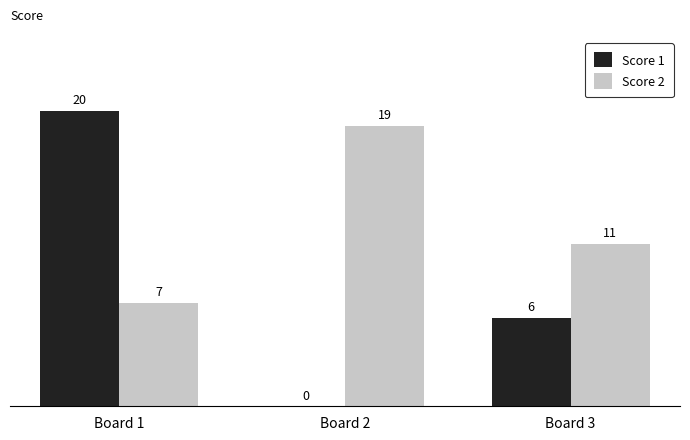

At which category is the sum across all series the highest?

Board 1